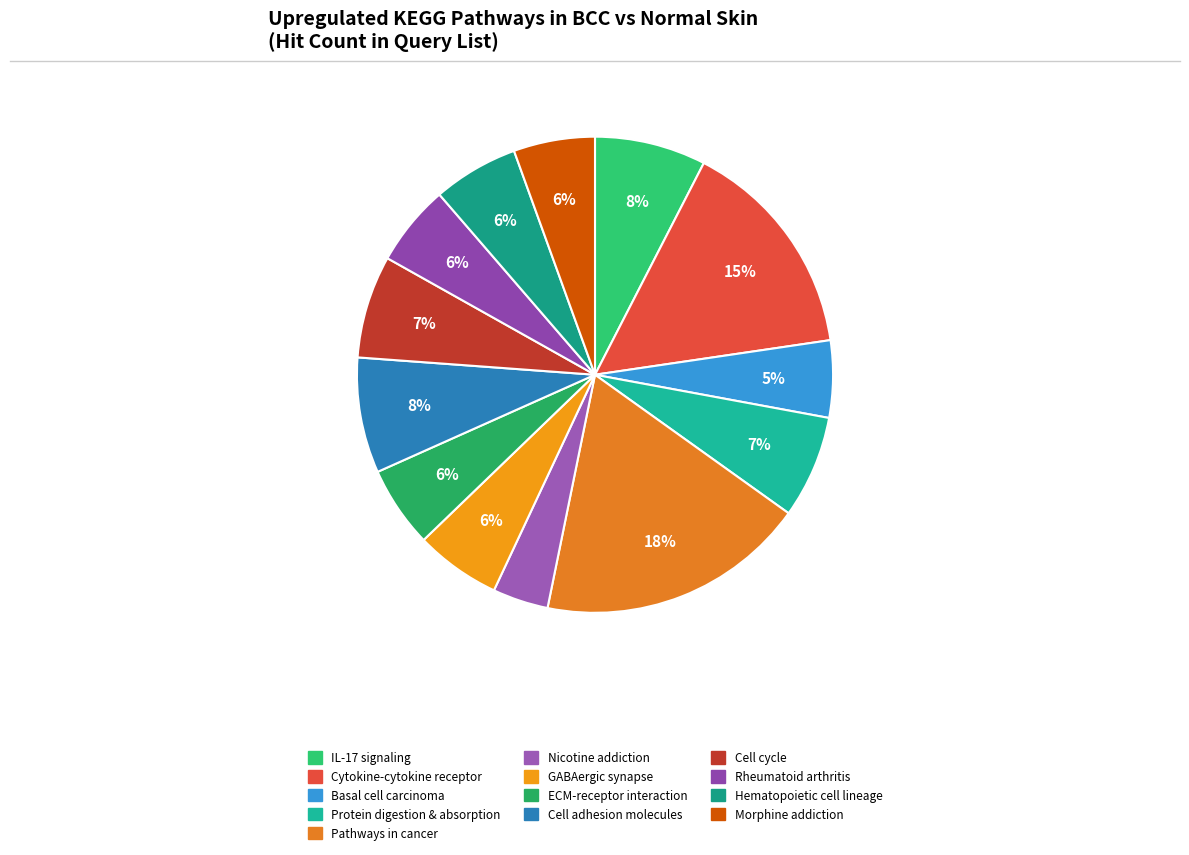

Do Nicotine addiction and Pathways in cancer together represent more than half of the pie?

No